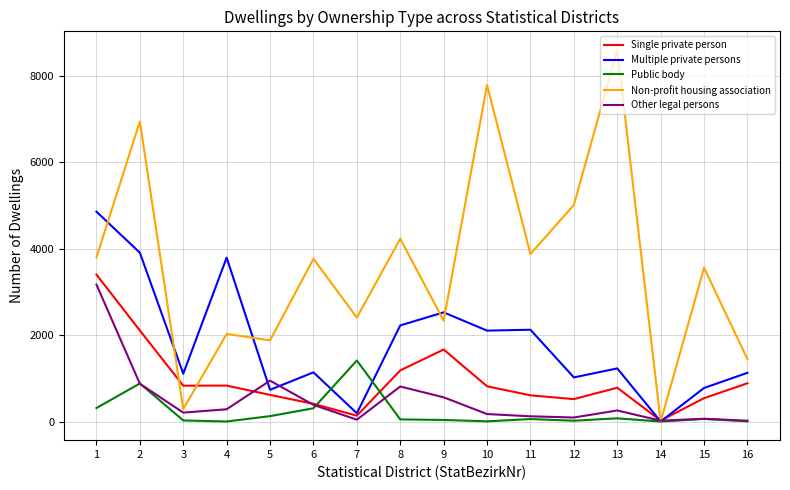

The value of Multiple private persons at 9 is 1370. True or false?

False